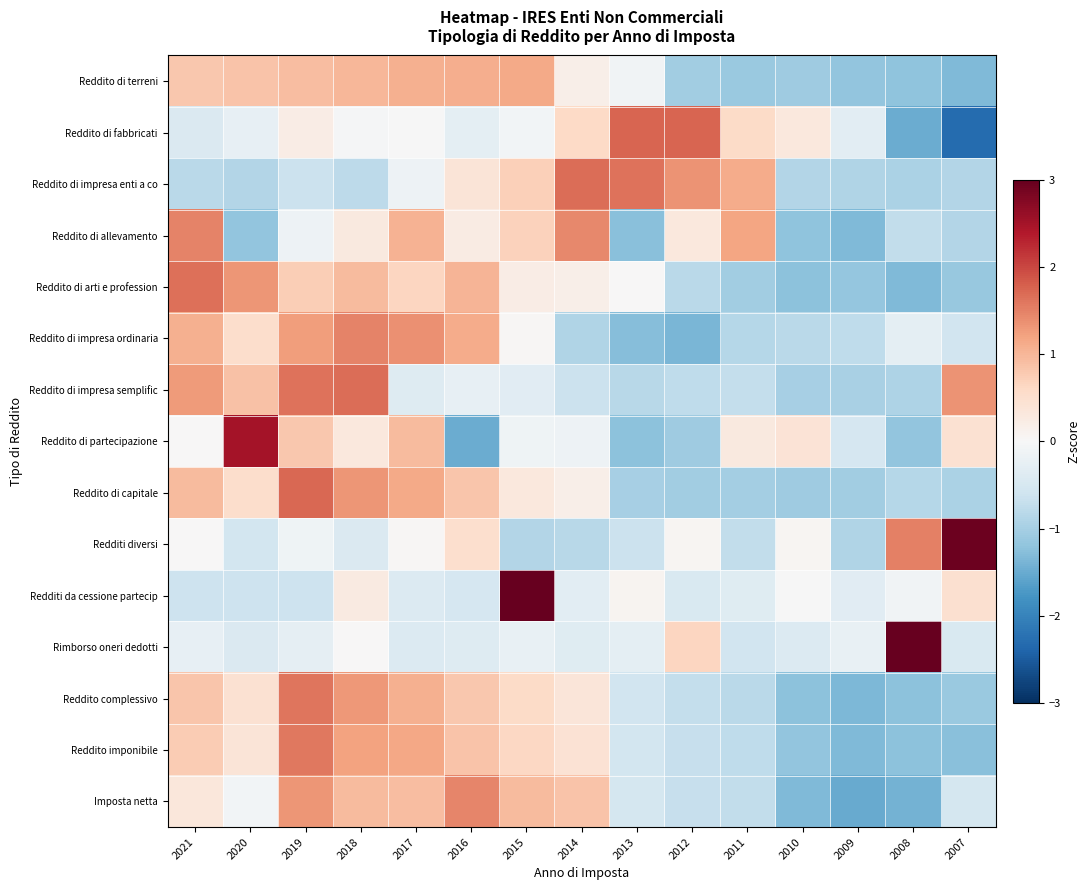

What is the maximum value shown in the chart?

3.6